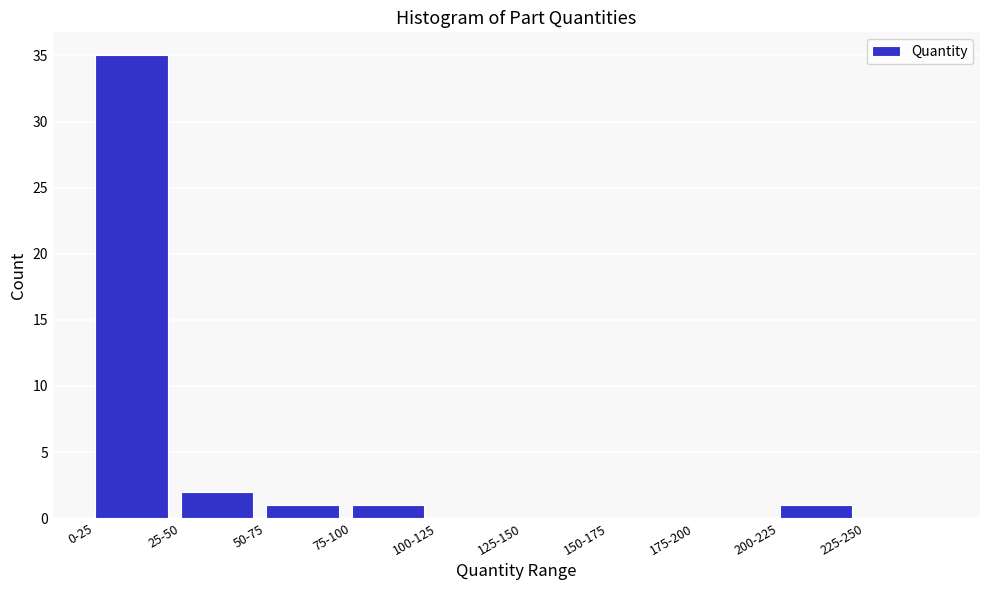

Reading left to right, what are all the values shown in this chart?

0-25=35	25-50=2	50-75=1	75-100=1	100-125=0	125-150=0	150-175=0	175-200=0	200-225=1	225-250=0